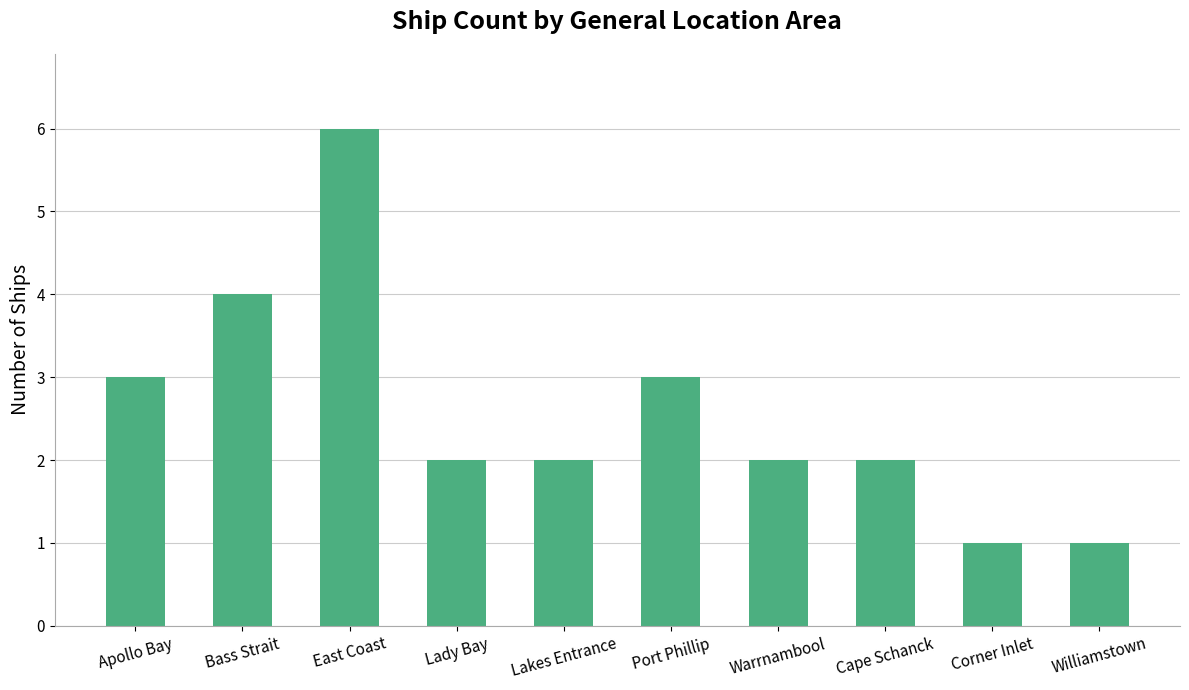

What is the maximum value shown in the chart?

6